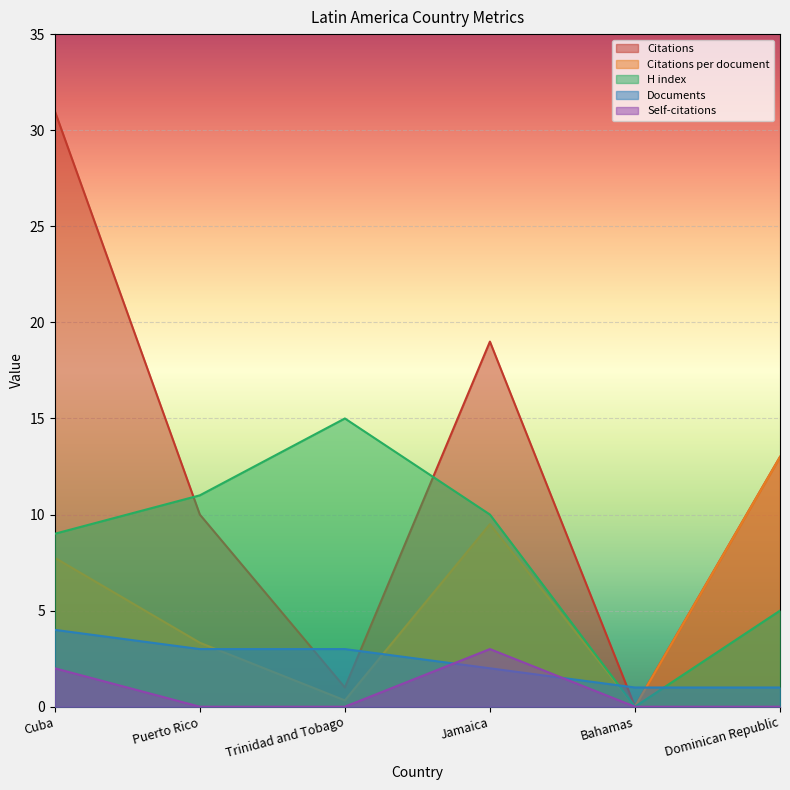

Rank the series by their maximum value, from lowest to highest.

Self-citations, Documents, Citations per document, H index, Citations